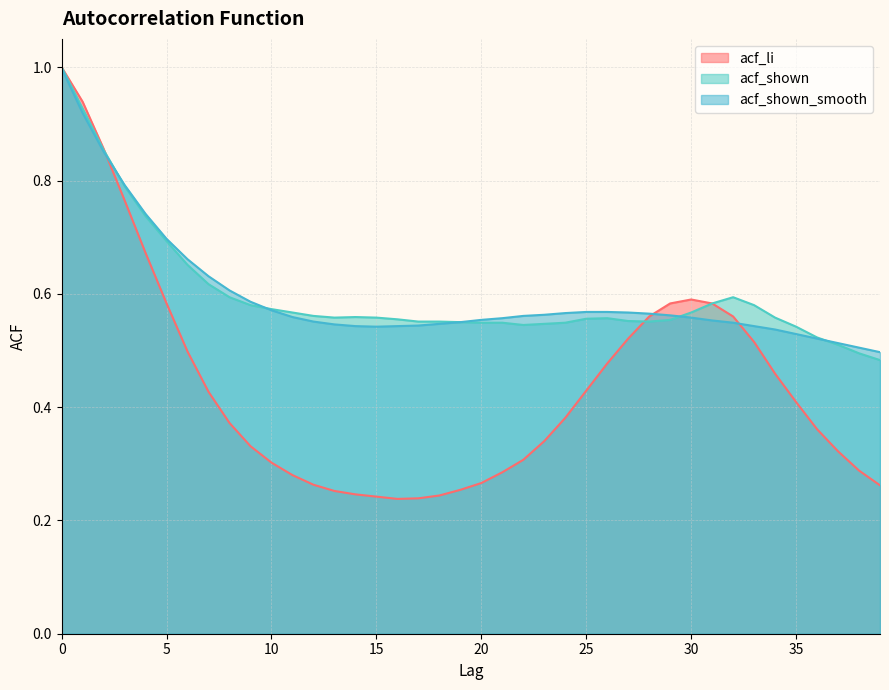

Reading left to right, list all the values displayed in this chart.

acf_li: 0=1.0	1=0.9	2=0.9	3=0.8	4=0.7	5=0.6	6=0.5	7=0.4	8=0.4	9=0.3	10=0.3	11=0.3	12=0.3	13=0.3	14=0.2	15=0.2	16=0.2	17=0.2	18=0.2	19=0.3	20=0.3	21=0.3	22=0.3	23=0.3	24=0.4	25=0.4	26=0.5	27=0.5	28=0.6	29=0.6	30=0.6	31=0.6	32=0.6	33=0.5	34=0.5	35=0.4	36=0.4	37=0.3	38=0.3	39=0.3
acf_shown: 0=1.0	1=0.9	2=0.9	3=0.8	4=0.7	5=0.7	6=0.7	7=0.6	8=0.6	9=0.6	10=0.6	11=0.6	12=0.6	13=0.6	14=0.6	15=0.6	16=0.6	17=0.6	18=0.6	19=0.6	20=0.5	21=0.5	22=0.5	23=0.5	24=0.5	25=0.6	26=0.6	27=0.6	28=0.6	29=0.6	30=0.6	31=0.6	32=0.6	33=0.6	34=0.6	35=0.5	36=0.5	37=0.5	38=0.5	39=0.5
acf_shown_smooth: 0=1.0	1=0.9	2=0.9	3=0.8	4=0.7	5=0.7	6=0.7	7=0.6	8=0.6	9=0.6	10=0.6	11=0.6	12=0.6	13=0.5	14=0.5	15=0.5	16=0.5	17=0.5	18=0.5	19=0.6	20=0.6	21=0.6	22=0.6	23=0.6	24=0.6	25=0.6	26=0.6	27=0.6	28=0.6	29=0.6	30=0.6	31=0.6	32=0.5	33=0.5	34=0.5	35=0.5	36=0.5	37=0.5	38=0.5	39=0.5